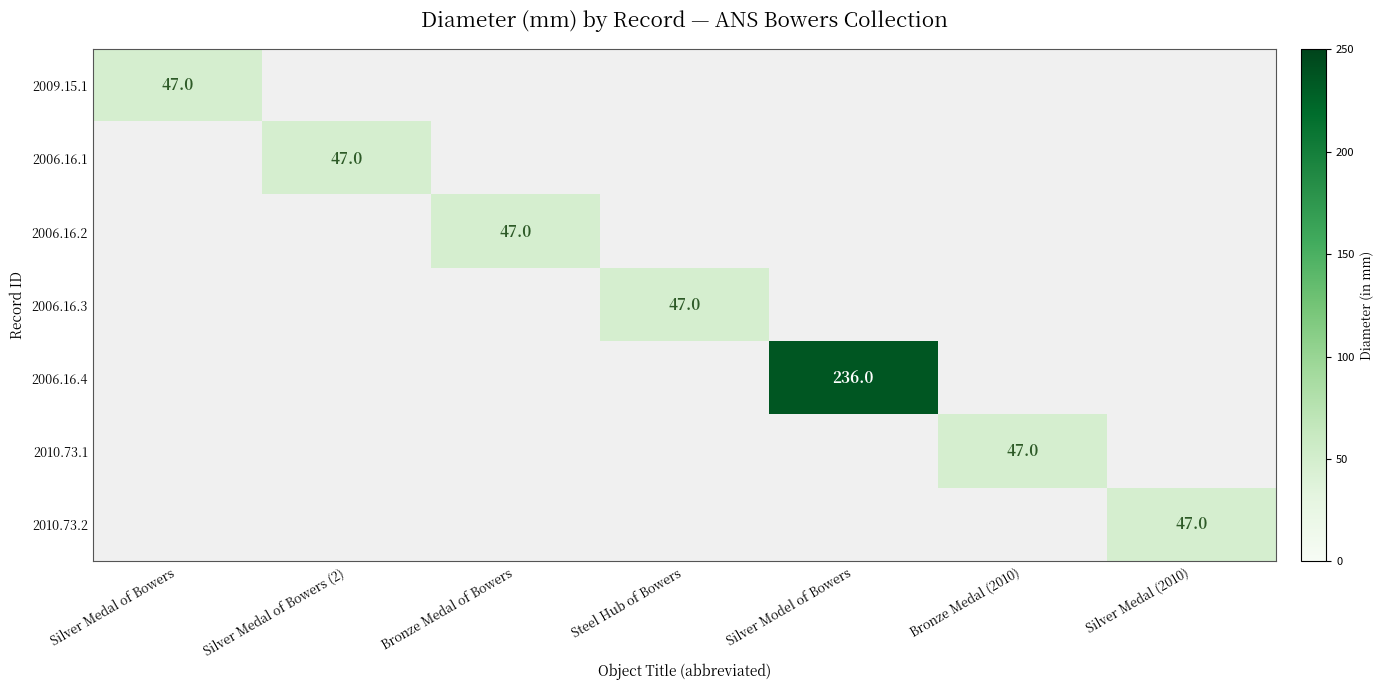

Which label corresponds to the smallest value in the chart?

Silver Medal of Bowers